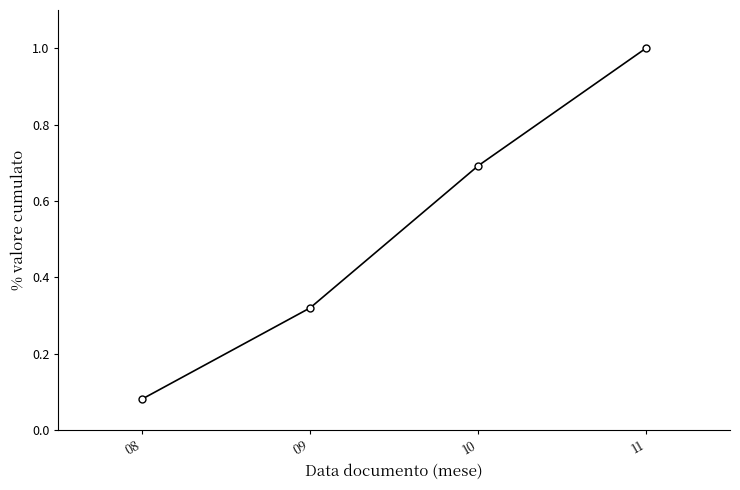

Is it true that the value at 10 is 0.7?

True